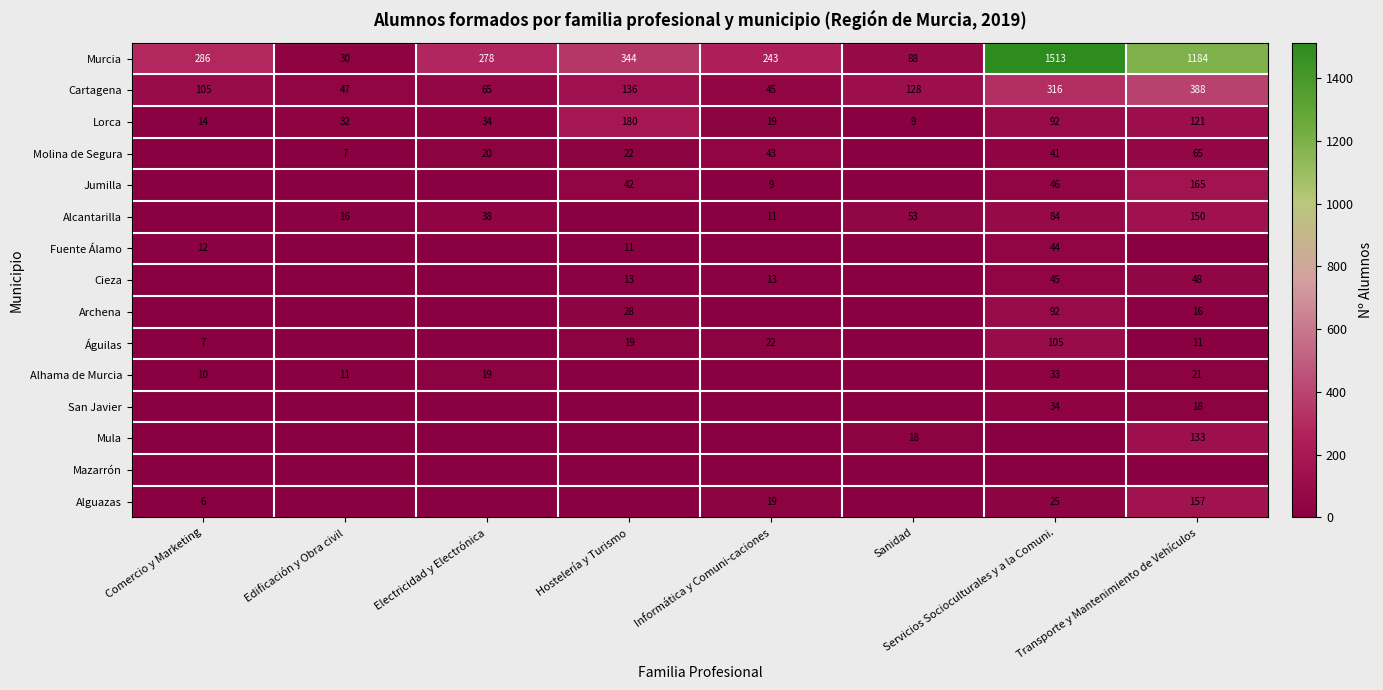

At which category is the sum across all series the highest?

Transporte y Mantenimiento de Vehículos